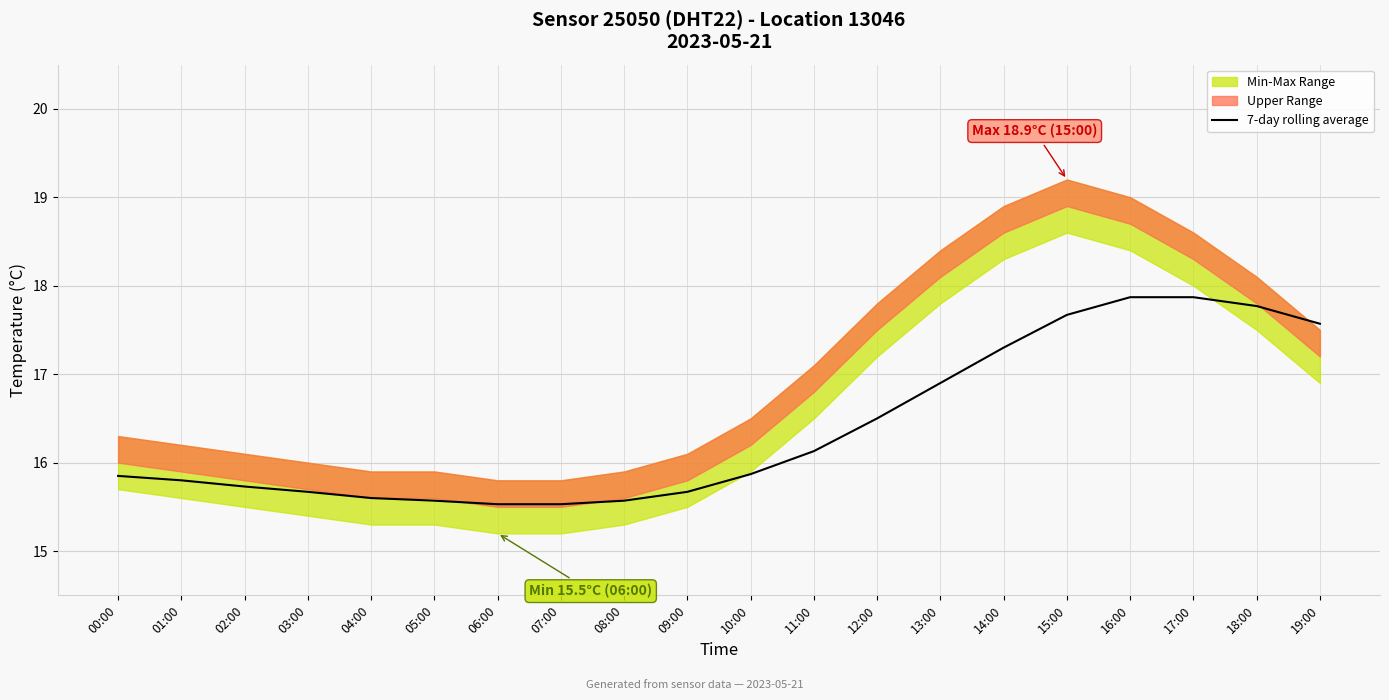

Does the chart have visible grid lines?

Yes